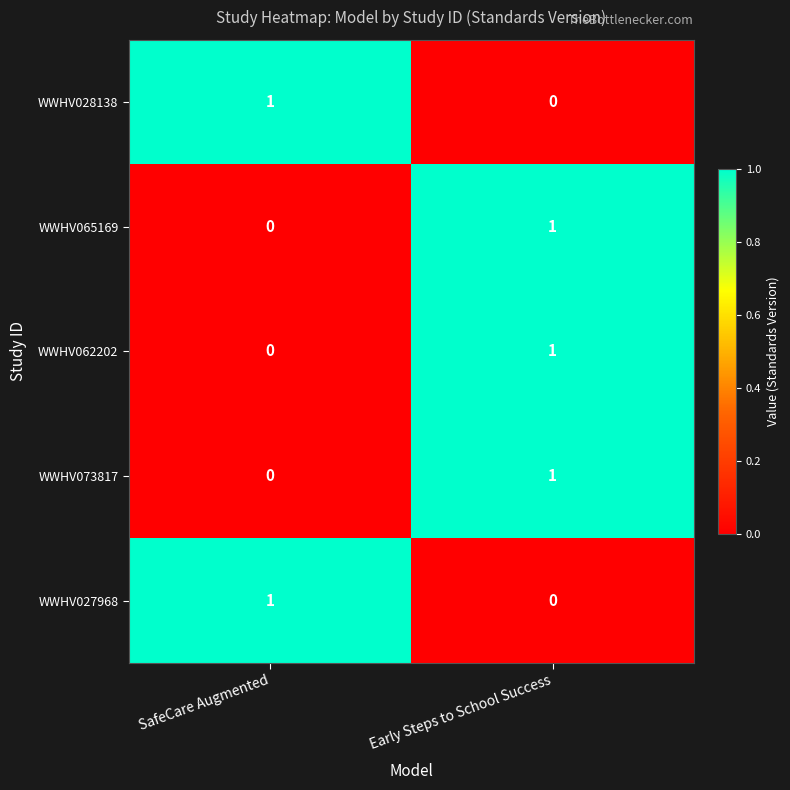

At which label is WWHV062202 closest to 0?

SafeCare Augmented